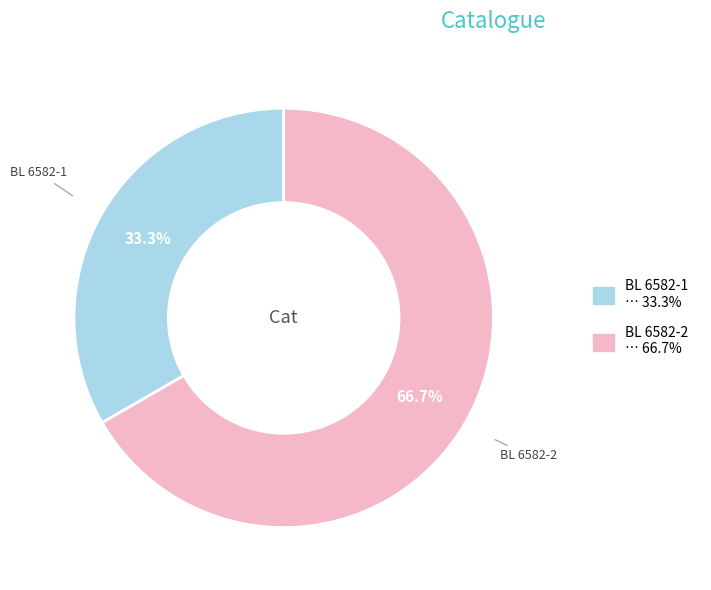

True or false: BL 6582-2 accounts for 67% of the total.

True